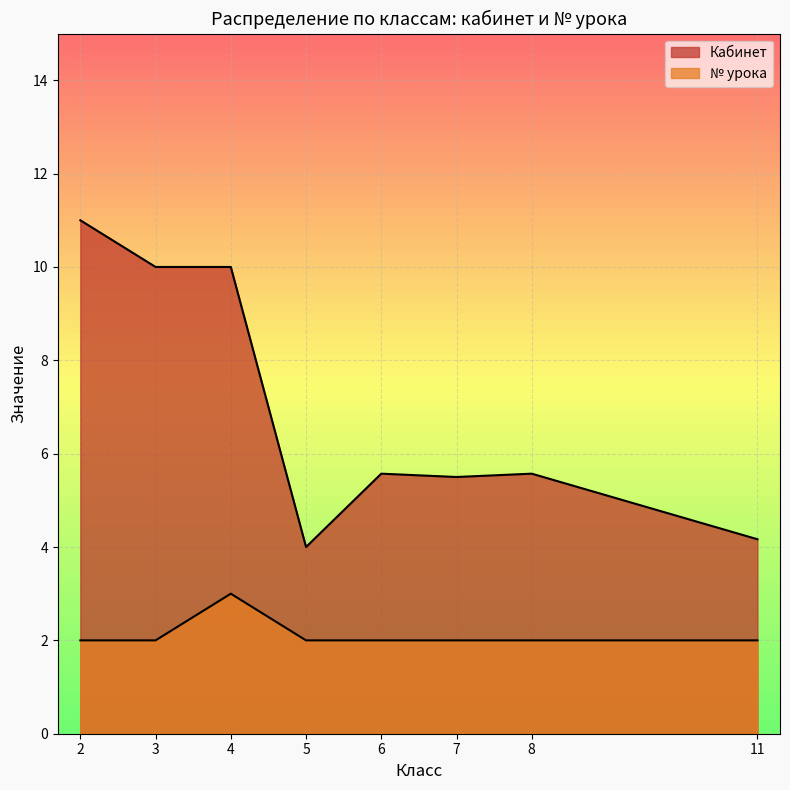

List the series in order of their peak value, lowest first.

№ урока, Кабинет